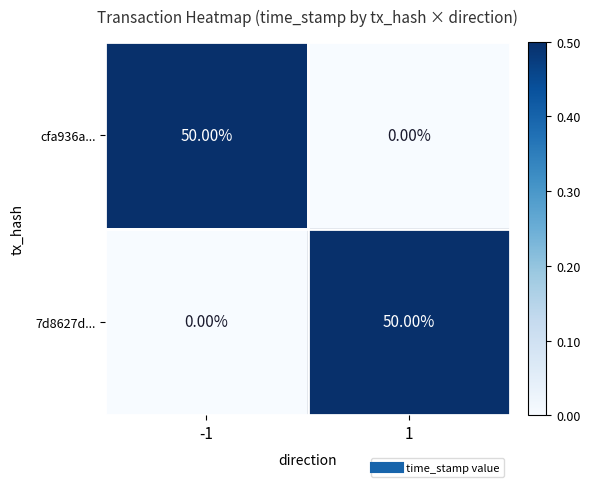

How many values in the 7d8627d... series are below 50?

1